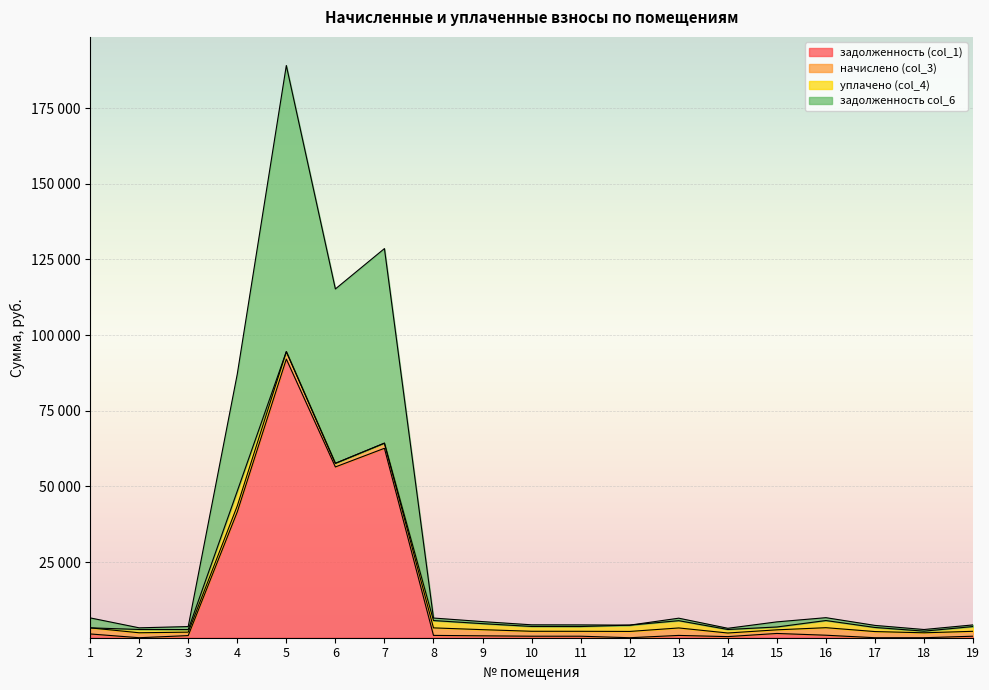

What are all the series names shown in the legend?

задолженность (col_1), начислено (col_3), уплачено (col_4), задолженность col_6